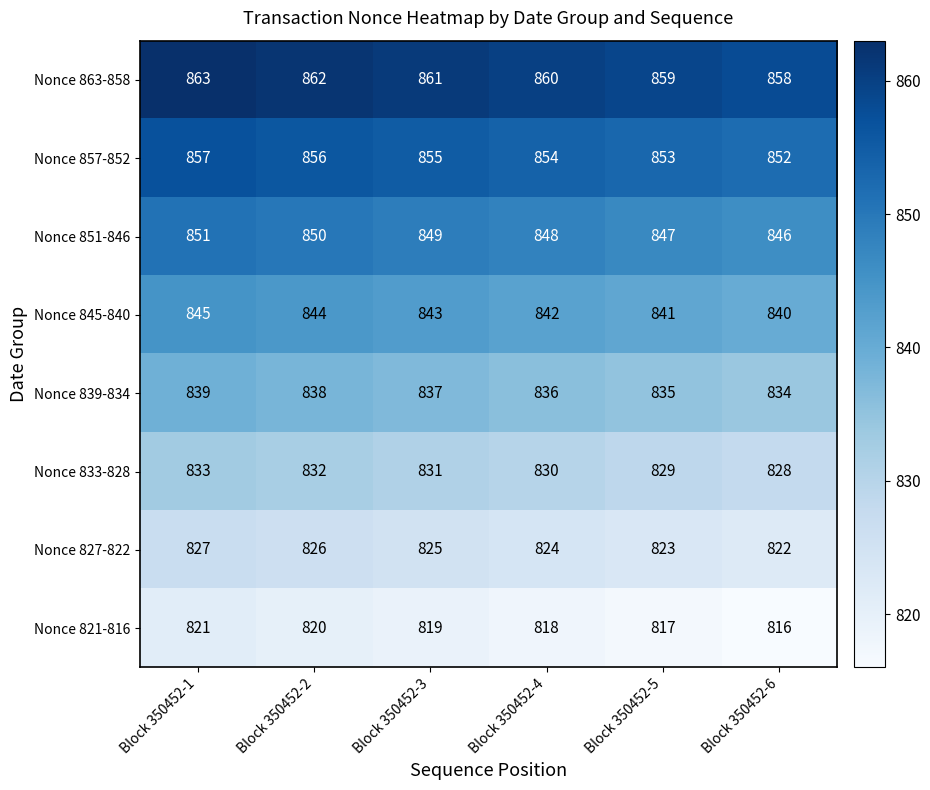

The Nonce 833-828 series shows 1195 at Block 350452-2. True or false?

False